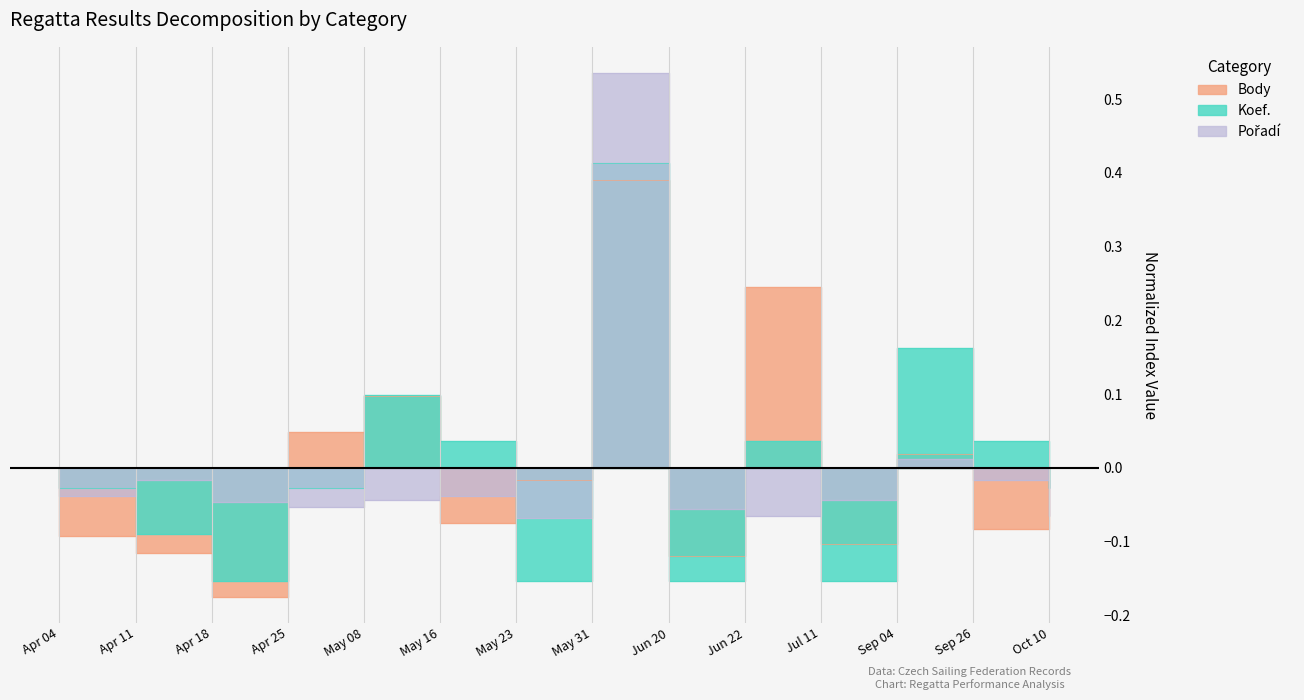

Rank the series by their average value, from lowest to highest.

Body, Pořadí, Koef.